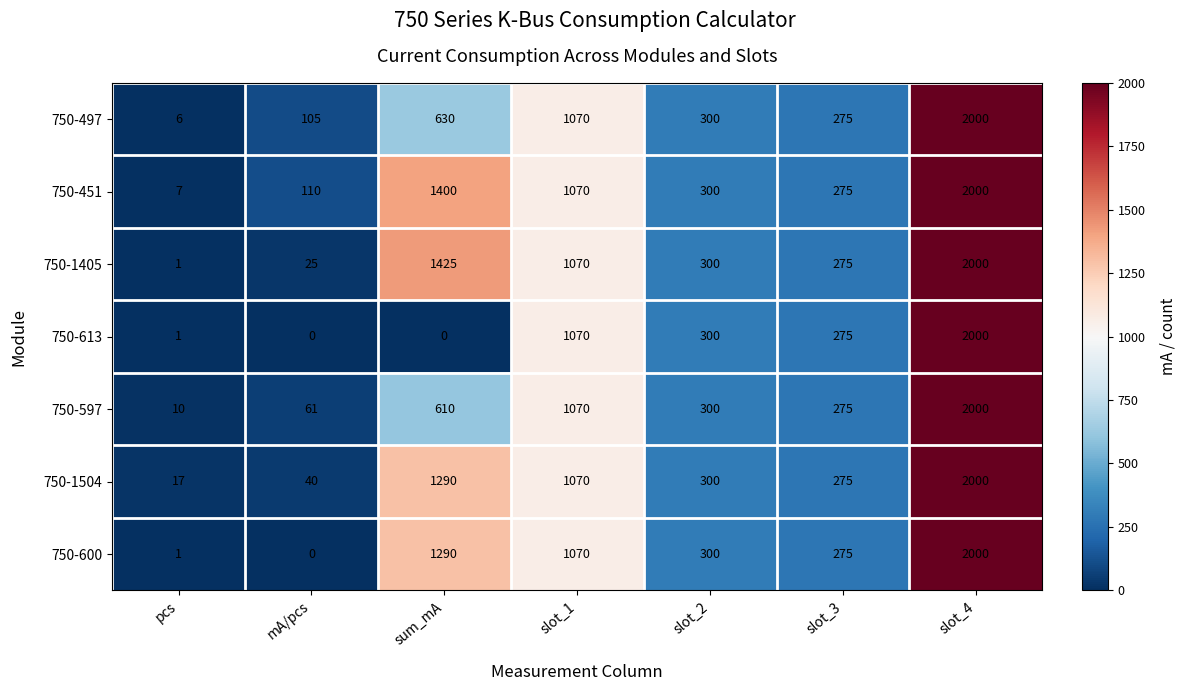

The value of 750-613 at slot_2 is 393. True or false?

False